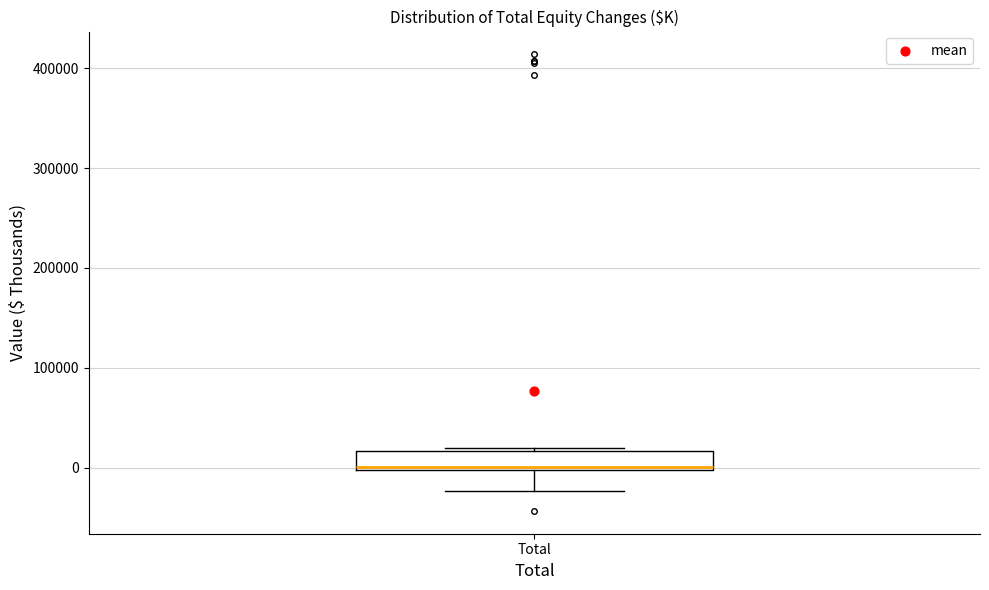

Where is the lower edge of the box for Total on the y-axis? The values are not printed on the chart, so give them approximately, as read against the axis.

0